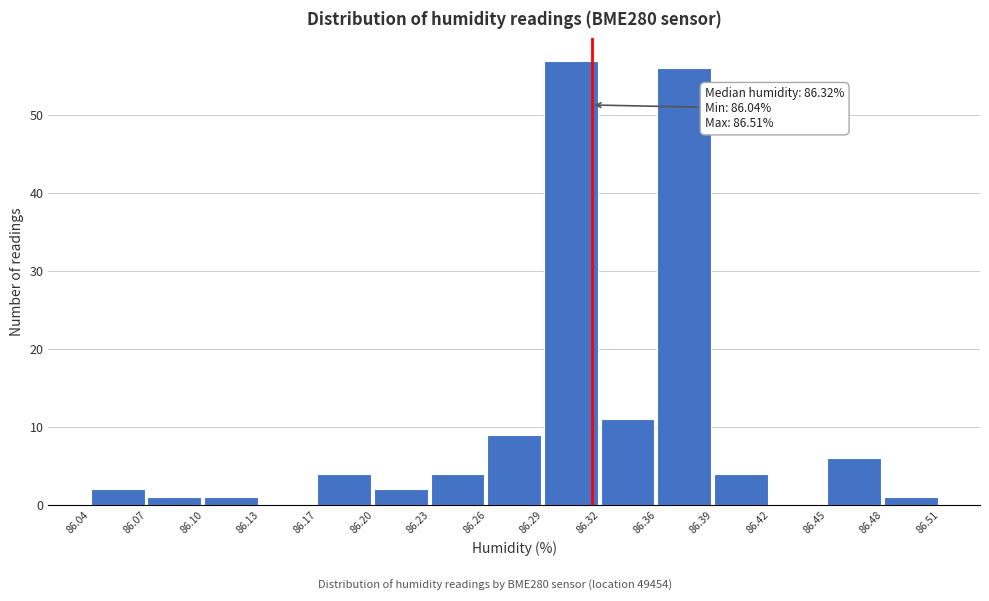

Which range on the x-axis has the tallest bar?

86.29 to 86.32